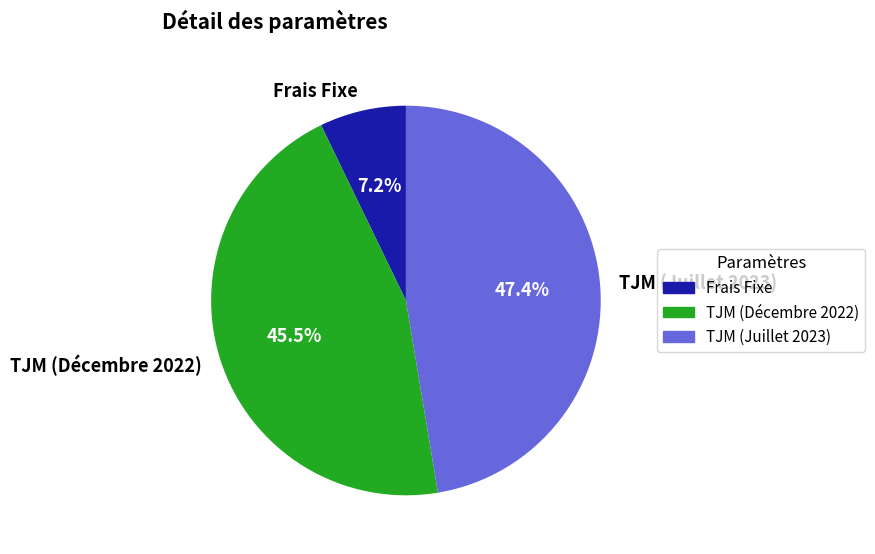

Which slice is the largest?

TJM (Juillet 2023)